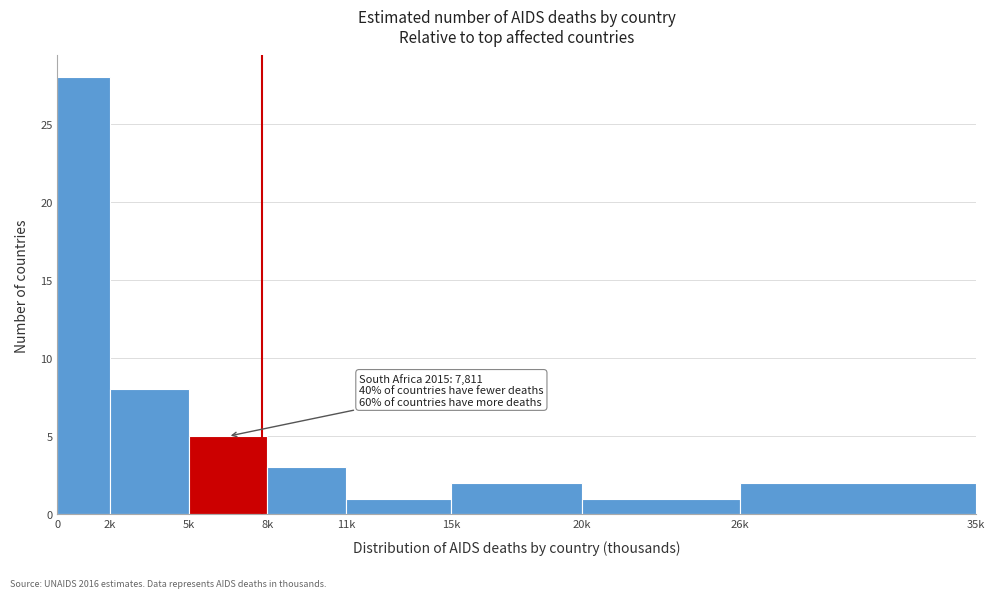

Reading right to left, extract all data points from this chart.

2	1	2	1	3	5	8	28